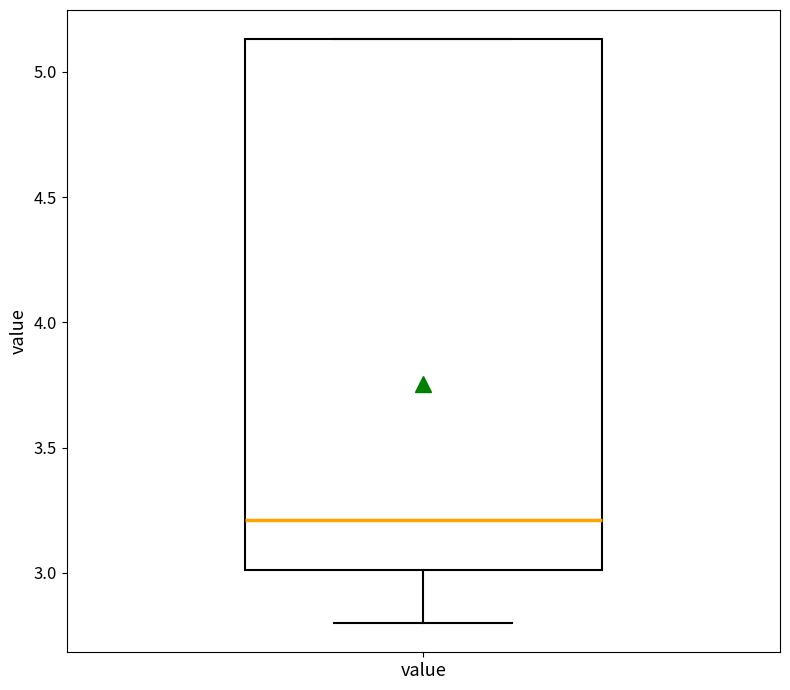

Where does the median line of the box for value sit on the y-axis? The values are not printed on the chart, so give them approximately, as read against the axis.

3.20